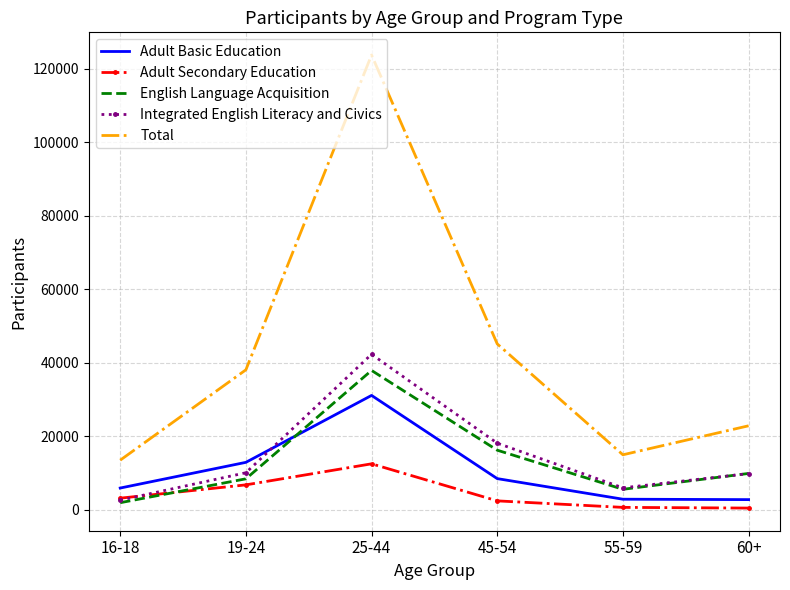

What is the total value across all series at 16-18?

26934